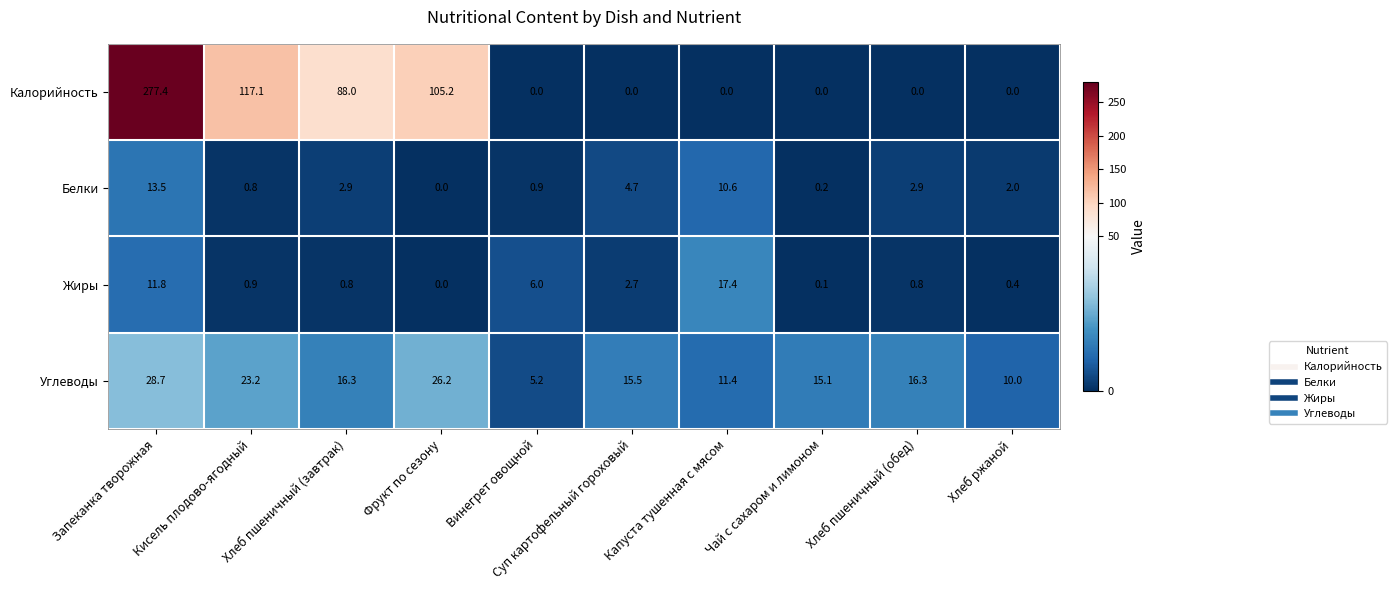

Which series has the largest range (max minus min)?

Калорийность